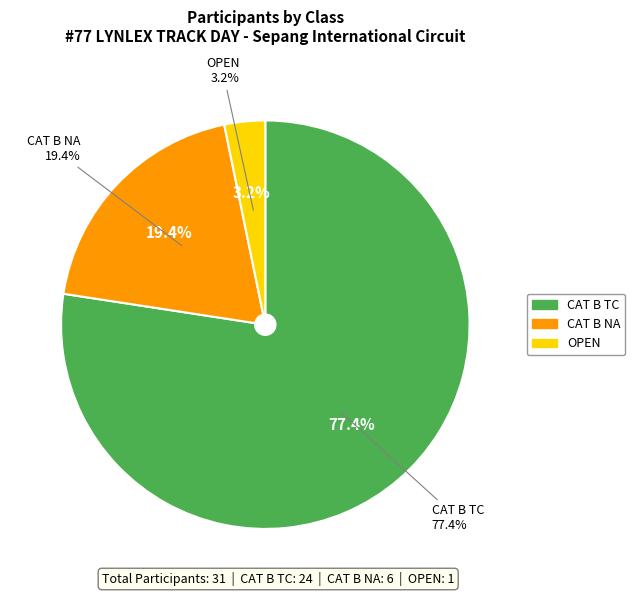

Which category has the smallest portion of the pie?

OPEN